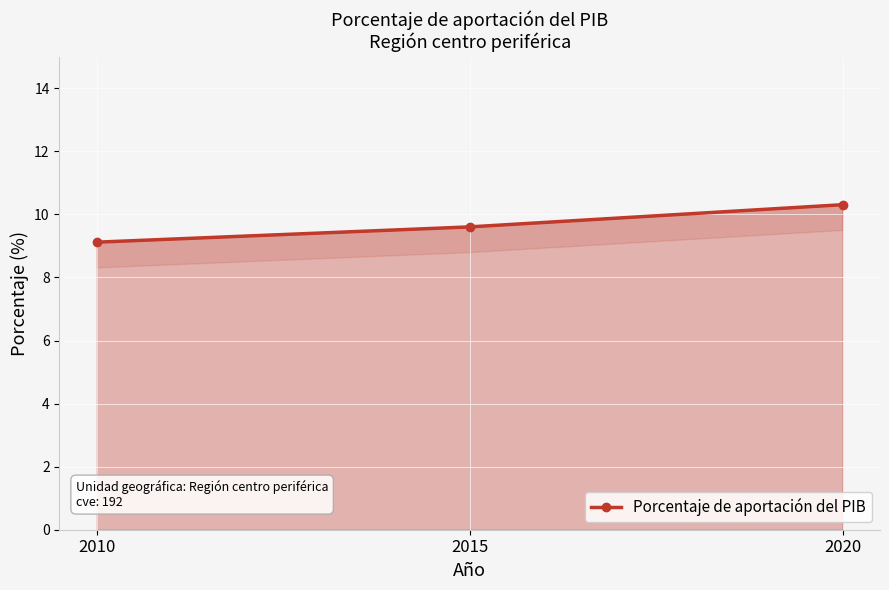

What is the value of the 3rd point from the left?

10.3